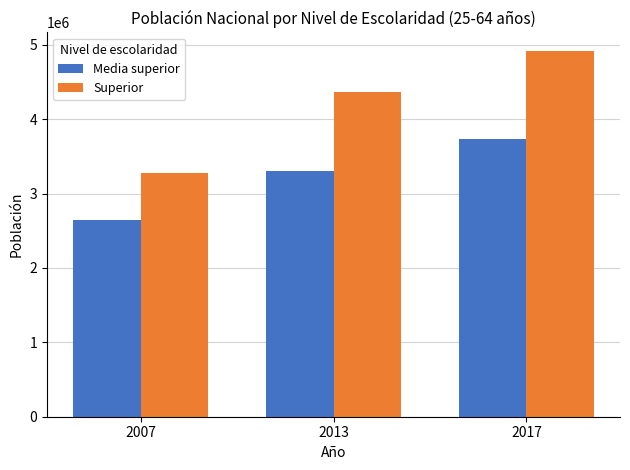

The Superior series shows 927416 at 2013. True or false?

False